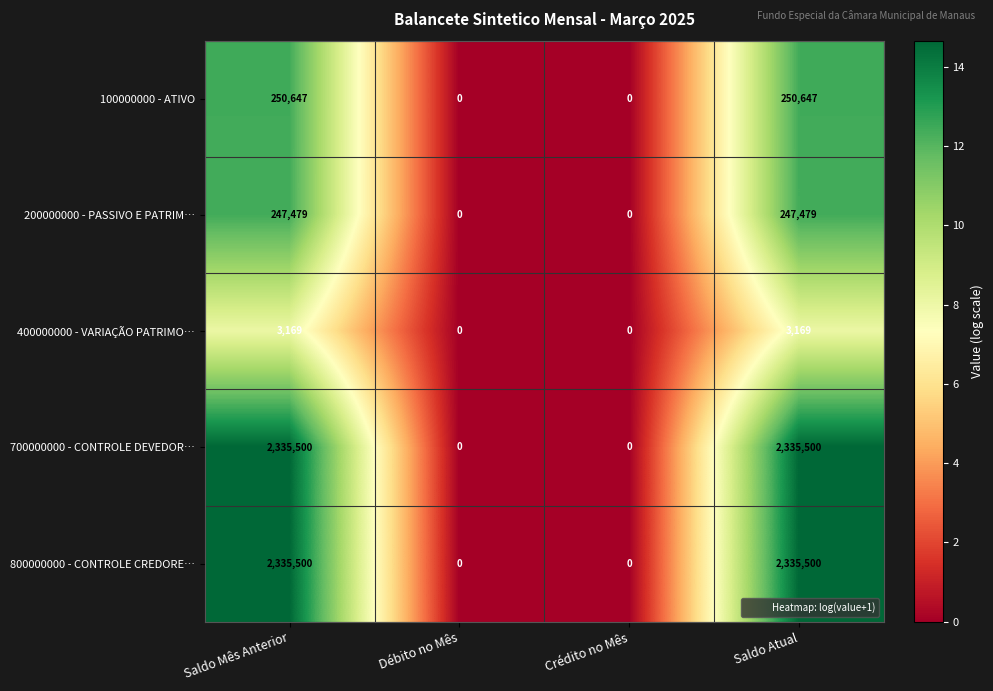

How many data points in 400000000 - VARIAÇÃO PATRIMO… are less than 3169?

2